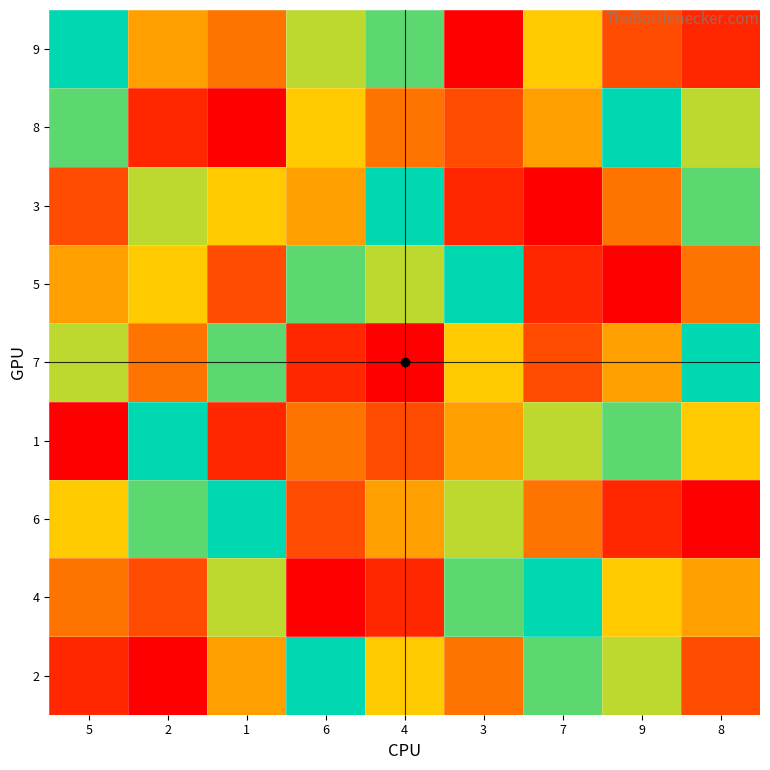

Reading right to left, transcribe all the data shown in this chart.

9: 8=2	9=3	7=6	3=1	4=8	6=7	1=4	2=5	5=9
8: 8=7	9=9	7=5	3=3	4=4	6=6	1=1	2=2	5=8
3: 8=8	9=4	7=1	3=2	4=9	6=5	1=6	2=7	5=3
5: 8=4	9=1	7=2	3=9	4=7	6=8	1=3	2=6	5=5
7: 8=9	9=5	7=3	3=6	4=1	6=2	1=8	2=4	5=7
1: 8=6	9=8	7=7	3=5	4=3	6=4	1=2	2=9	5=1
6: 8=1	9=2	7=4	3=7	4=5	6=3	1=9	2=8	5=6
4: 8=5	9=6	7=9	3=8	4=2	6=1	1=7	2=3	5=4
2: 8=3	9=7	7=8	3=4	4=6	6=9	1=5	2=1	5=2